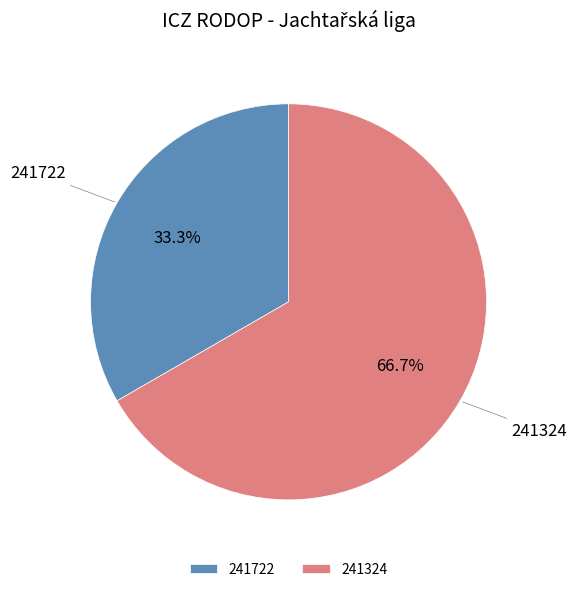

To the nearest percent, what portion does 241324 represent?

67%